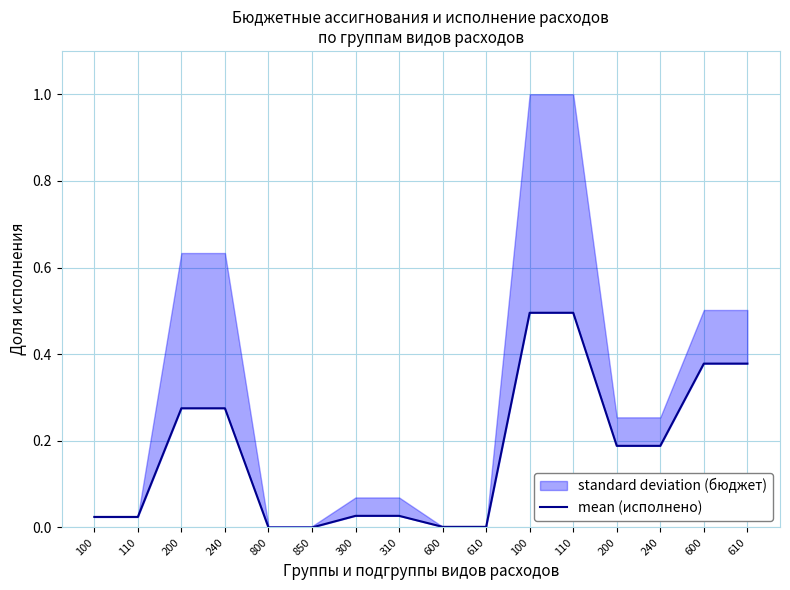

What is the change in value from 800 to 100?

+0.5